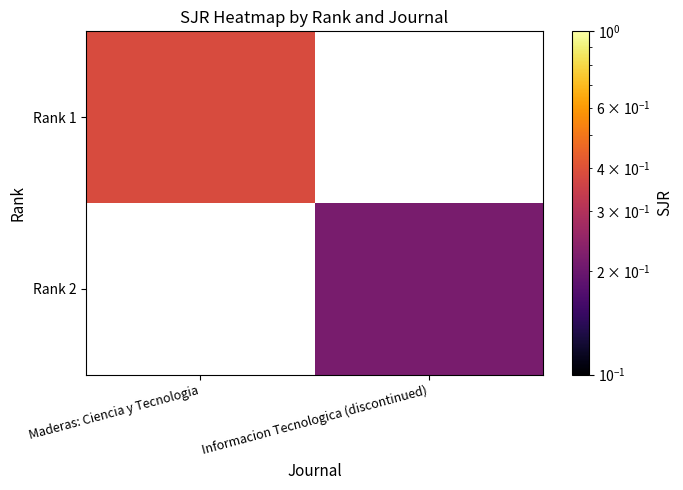

Which series has the largest range (max minus min)?

Rank 1